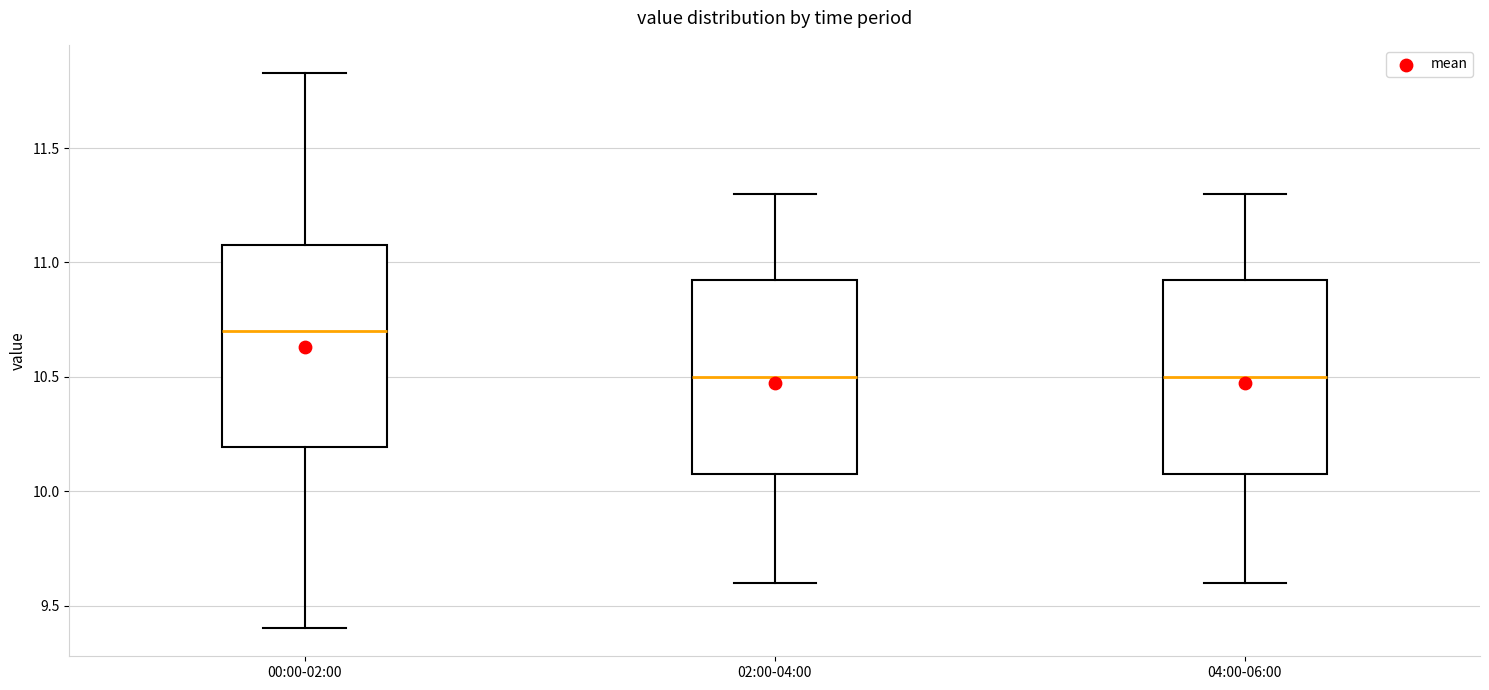

Reading left to right, transcribe this box plot: for each box, give where its median line is, the range the box spans, and where its two whiskers end, as read against the y-axis. The values are not printed on the chart, so give them approximately, as read against the axis.

00:00-02:00: median 10.70, box 10.20 to 11.10, whiskers 9.40 to 11.85
02:00-04:00: median 10.50, box 10.10 to 10.95, whiskers 9.60 to 11.30
04:00-06:00: median 10.50, box 10.10 to 10.95, whiskers 9.60 to 11.30